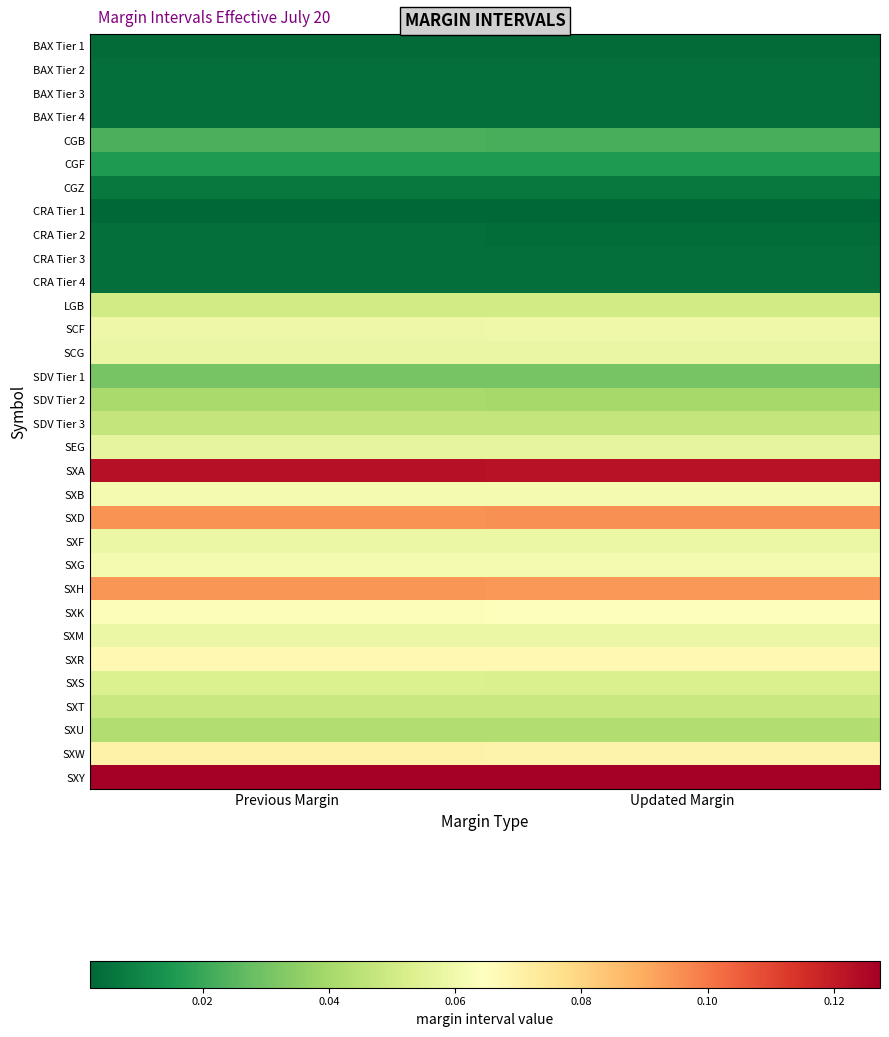

List the series in order of their peak value, lowest first.

CRA Tier 1, BAX Tier 1, CRA Tier 2, BAX Tier 4, CRA Tier 4, CRA Tier 3, BAX Tier 2, BAX Tier 3, CGZ, CGF, CGB, SDV Tier 1, SDV Tier 2, SXU, SDV Tier 3, SXT, LGB, SXS, SEG, SCG, SXF, SXM, SCF, SXG, SXB, SXK, SXR, SXW, SXH, SXD, SXA, SXY